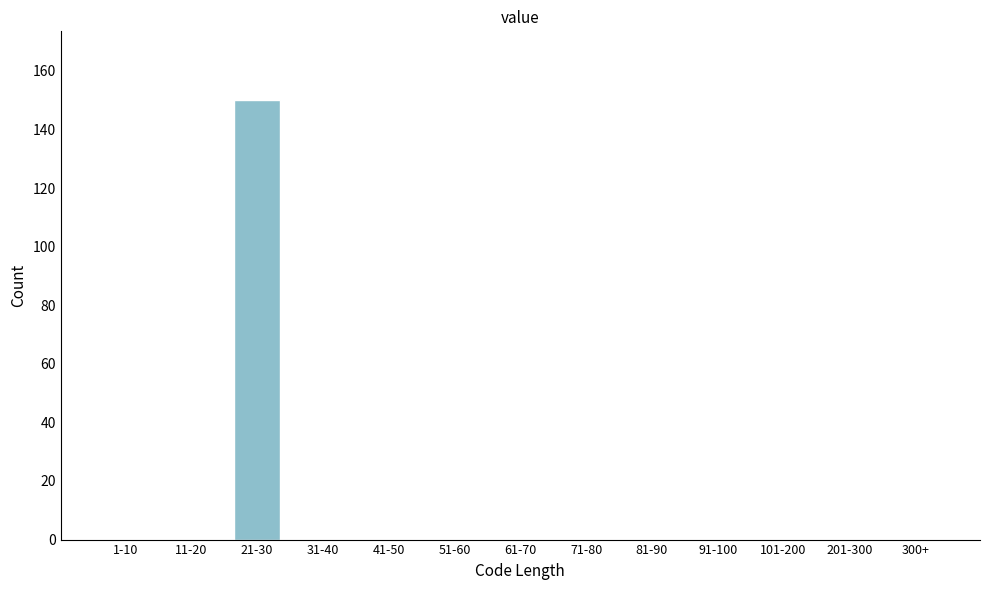

Reading left to right, extract all data points from this chart.

1-10=0	11-20=0	21-30=150	31-40=0	41-50=0	51-60=0	61-70=0	71-80=0	81-90=0	91-100=0	101-200=0	201-300=0	300+=0